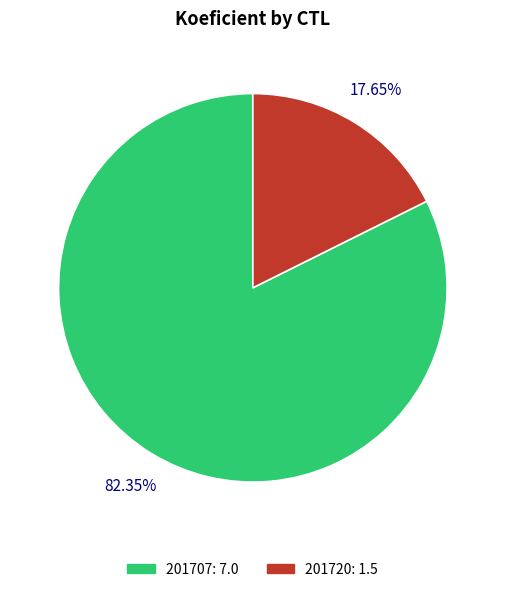

Is it true that 201707 is 72% of the pie?

False